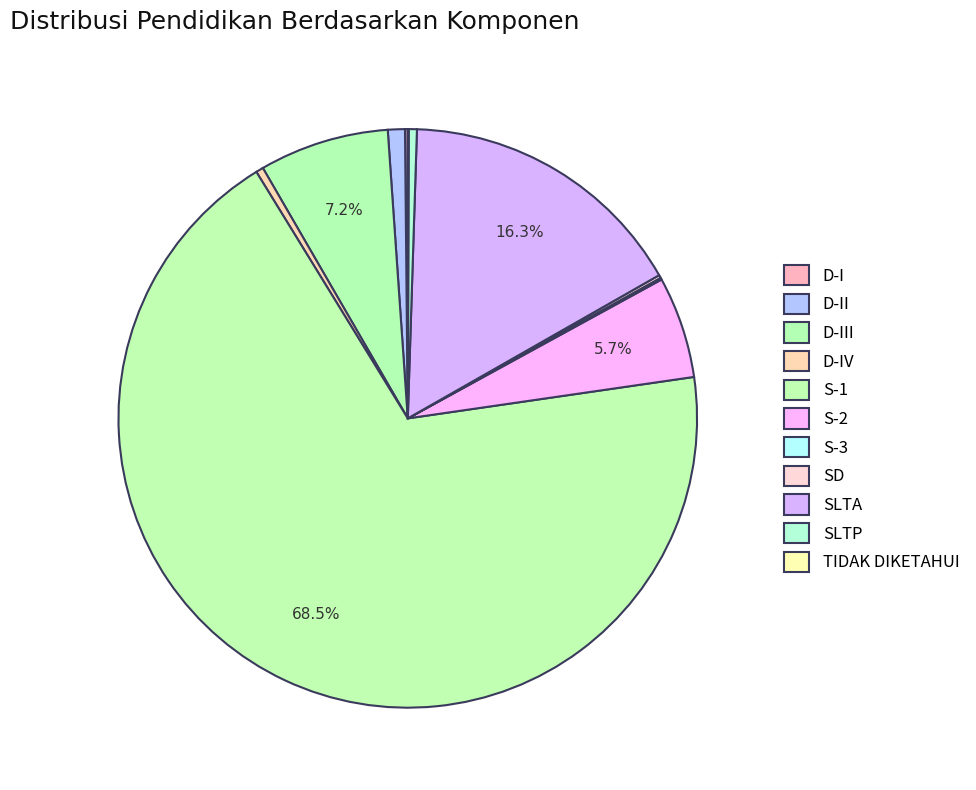

What is the change in value from D-II to SLTA?

+10014